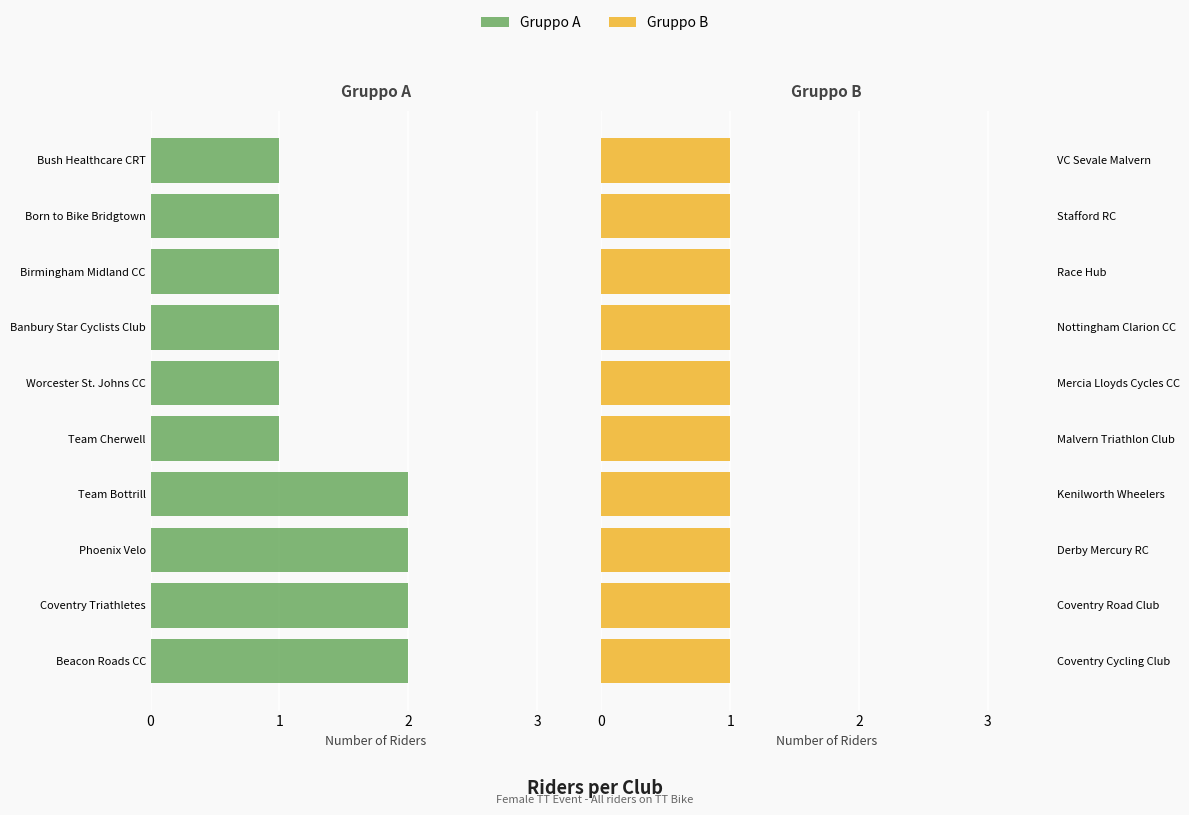

What is the average value of the Gruppo A series?

1.4